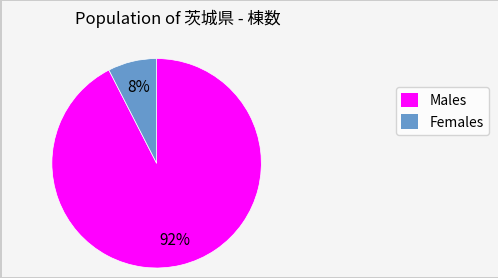

Is there any slice that represents more than half of the pie?

Yes